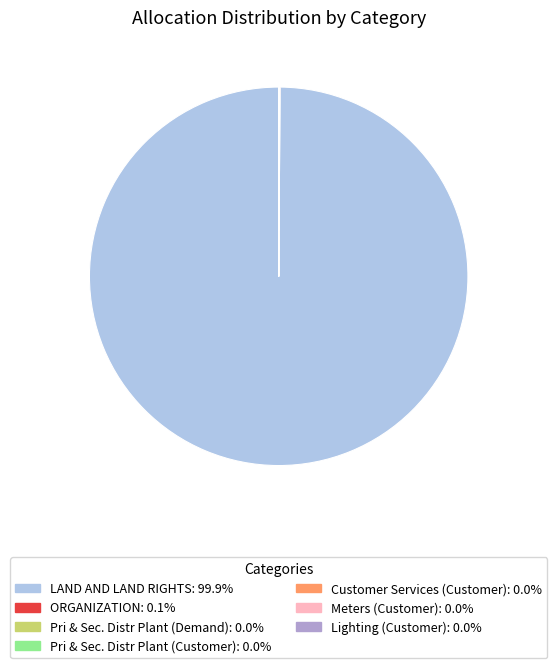

Which category has the biggest portion of the pie?

LAND AND LAND RIGHTS